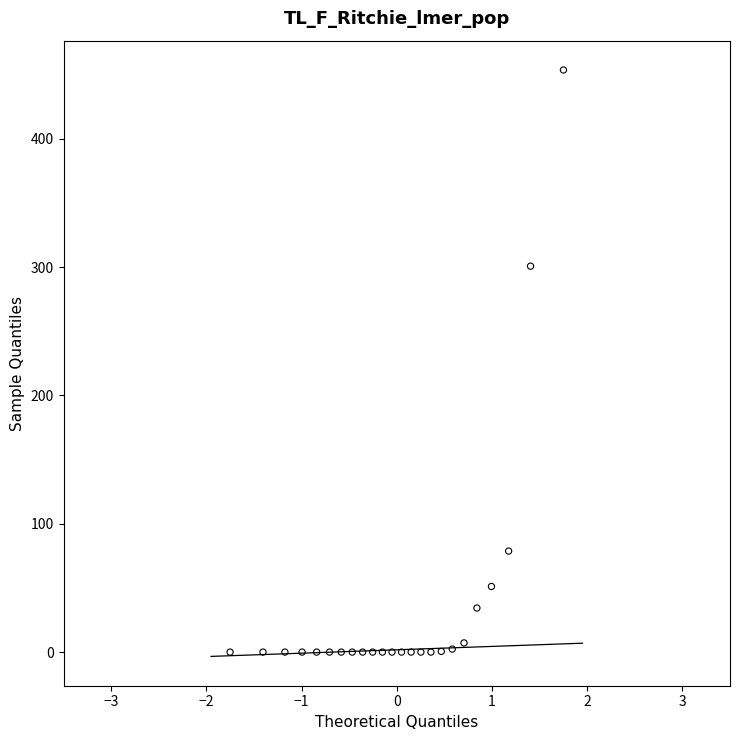

What Y value in the scatter plot is closest to 226?

300.7